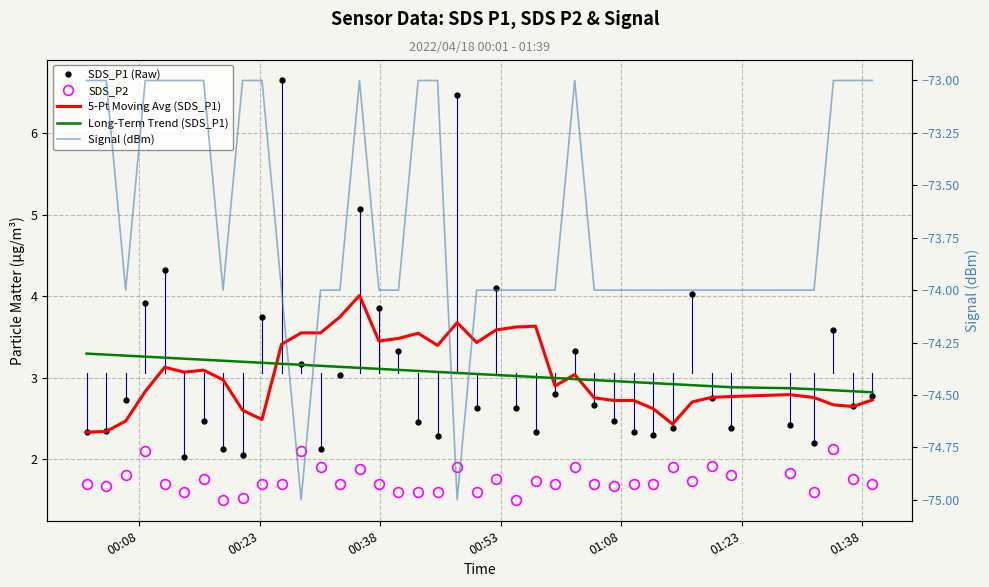

Which series has the largest total across all categories?

SDS_P1 (Raw)